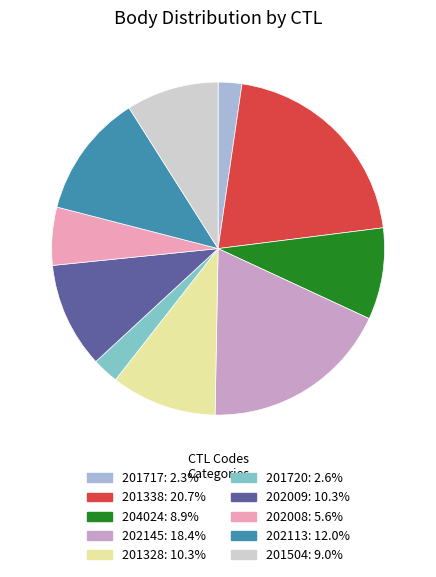

What is the ratio of the value at 201338: 20.7% to the value at 204024: 8.9%?

2.3